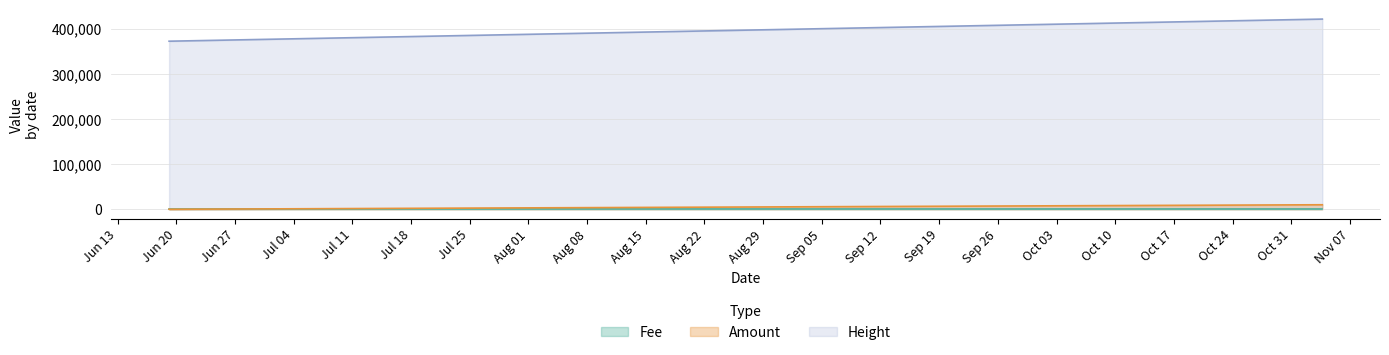

What is the label of the 3rd point from the left?

2017-06-21 04:51:31